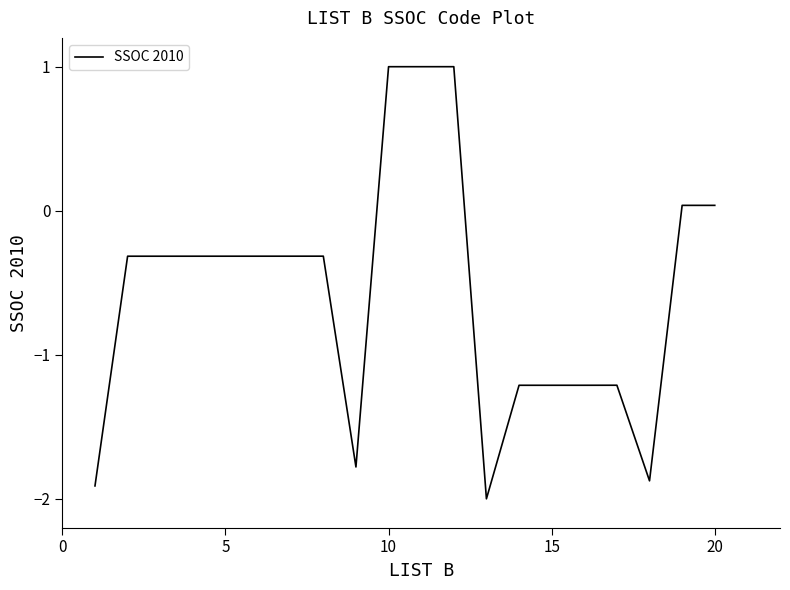

How many lines are shown in the chart?

1